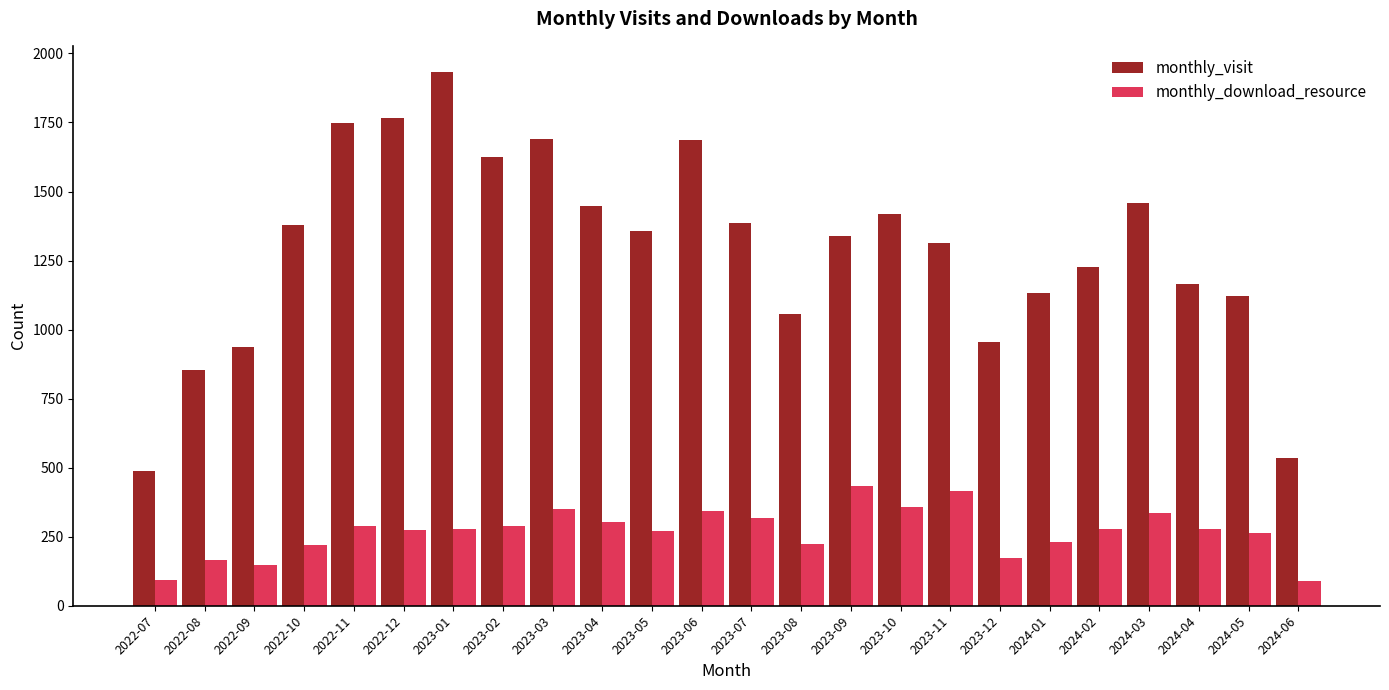

Is the value of monthly_download_resource at 2022-12 greater than the value of monthly_visit at 2023-04?

No